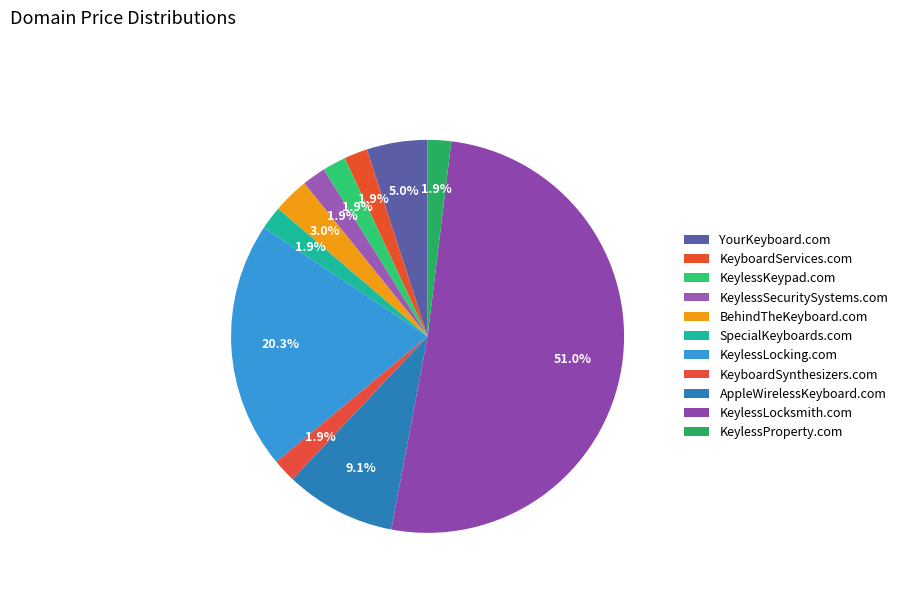

What is the largest slice in the pie chart?

KeylessLocksmith.com